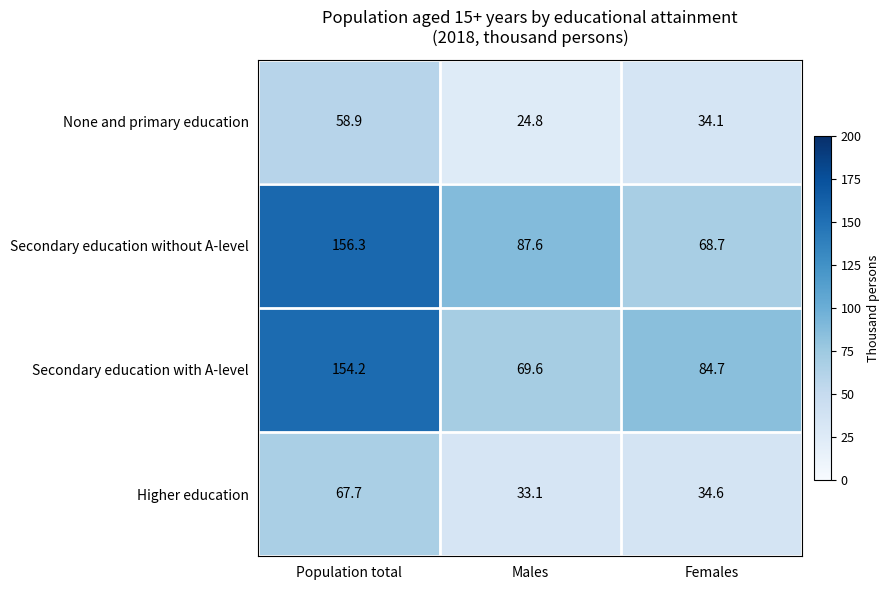

Is it true that Secondary education without A-level equals 100.2 at Females?

False